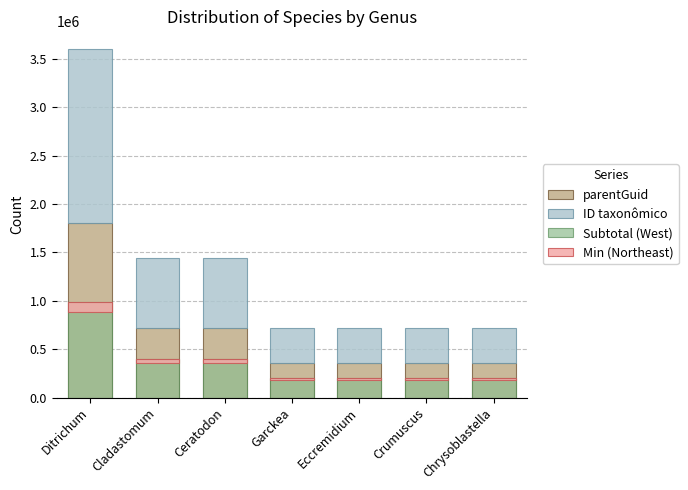

At which label does Subtotal (West) reach its peak?

Ditrichum